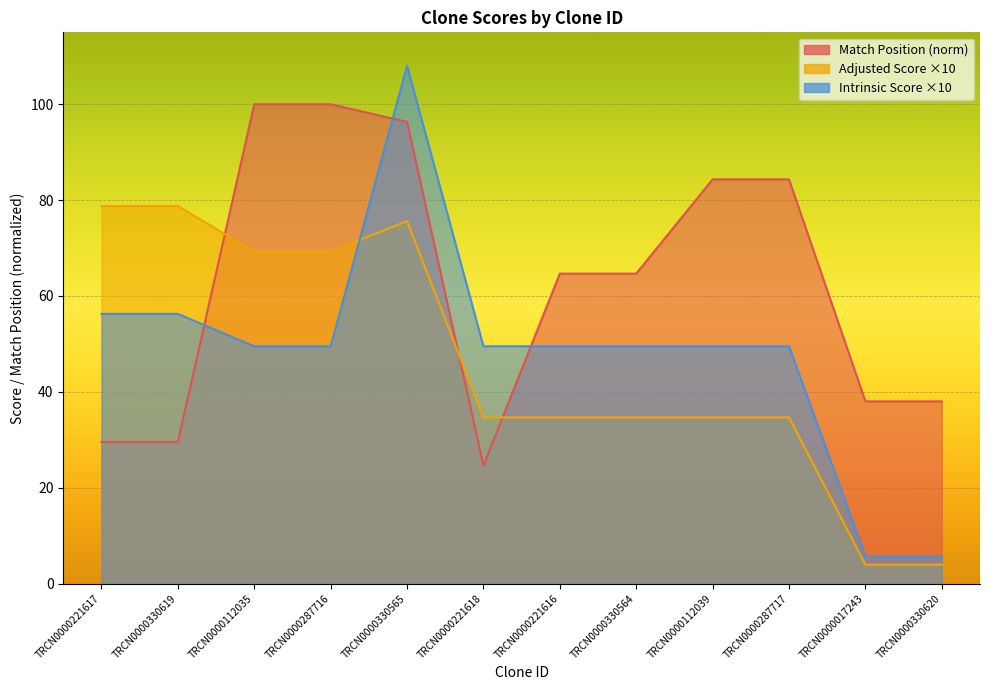

What is the difference between the Match Position values at TRCN0000221618 and TRCN0000330620?

13.4